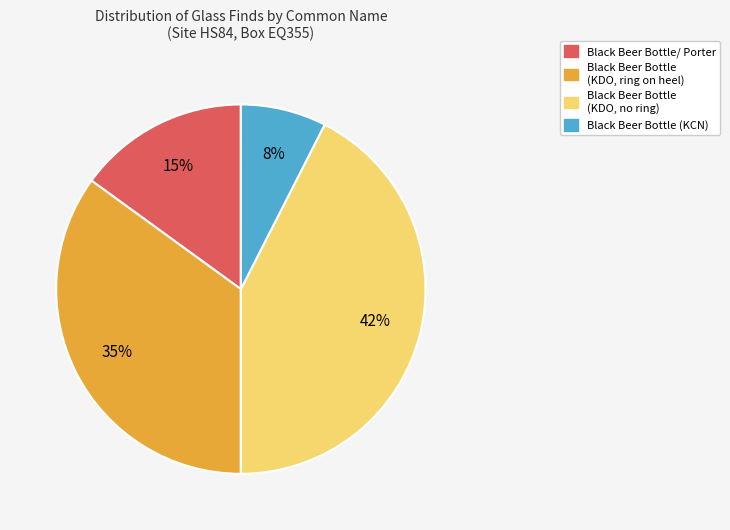

Does any single category account for the majority?

No